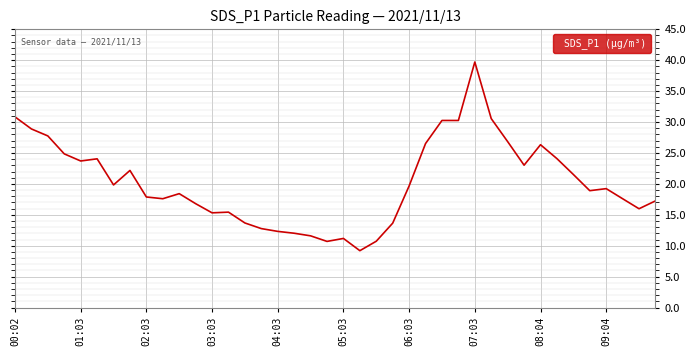

What is the minimum value shown in the chart?

9.2